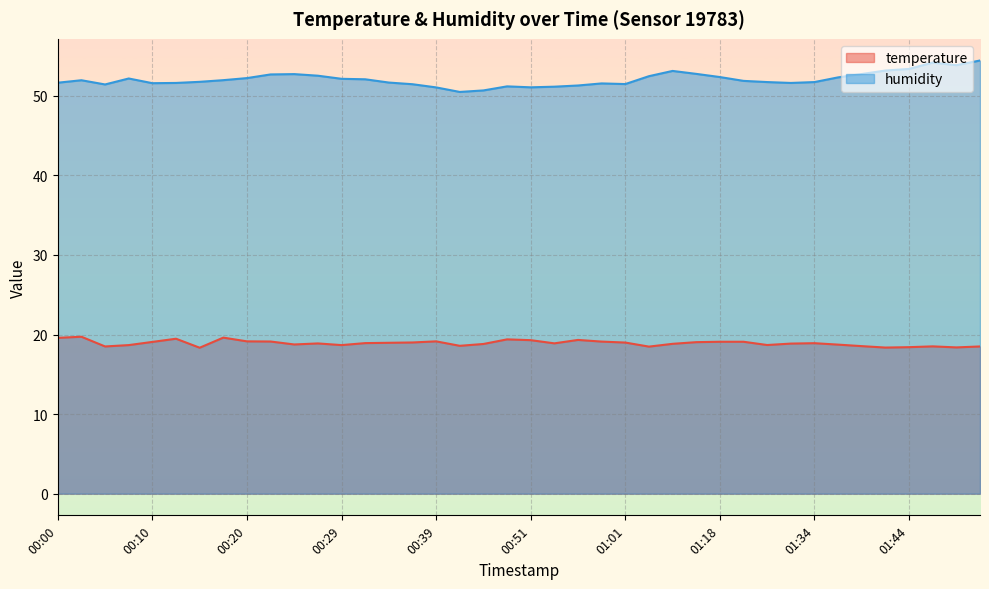

Which category has the highest value across all series?

01:52